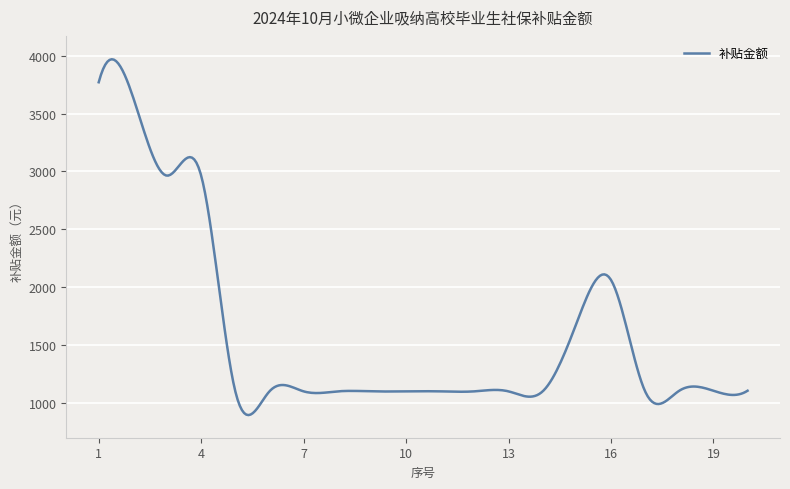

True or false: there are more than 1 points higher than both neighbors.

True